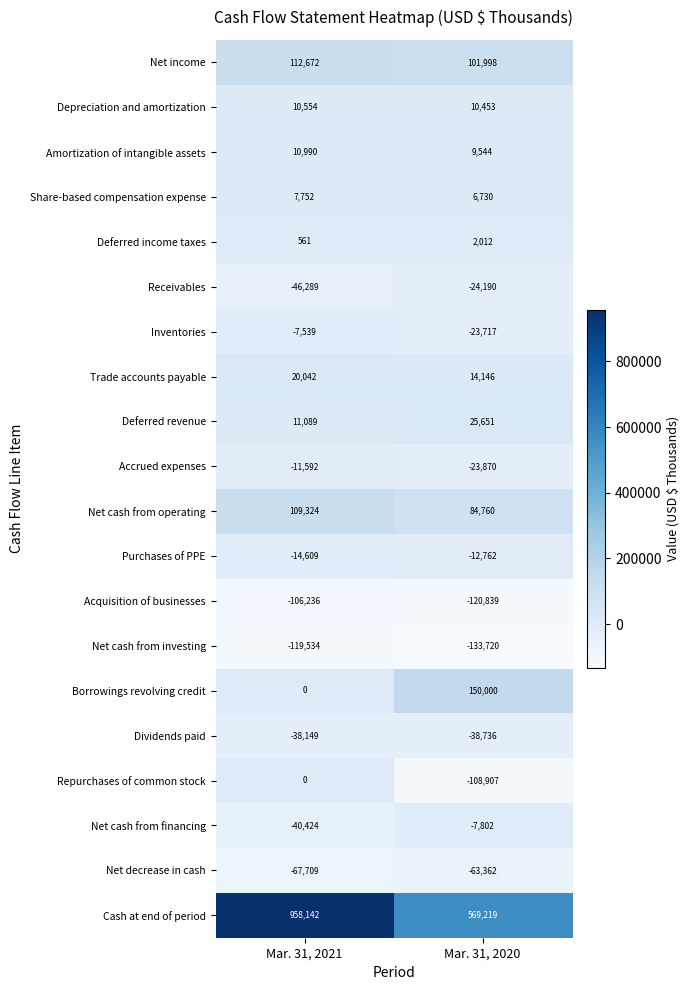

Rank the series by their maximum value, from highest to lowest.

Cash at end of period, Borrowings revolving credit, Net income, Net cash from operating, Deferred revenue, Trade accounts payable, Amortization of intangible assets, Depreciation and amortization, Share-based compensation expense, Deferred income taxes, Repurchases of common stock, Inventories, Net cash from financing, Accrued expenses, Purchases of PPE, Receivables, Dividends paid, Net decrease in cash, Acquisition of businesses, Net cash from investing